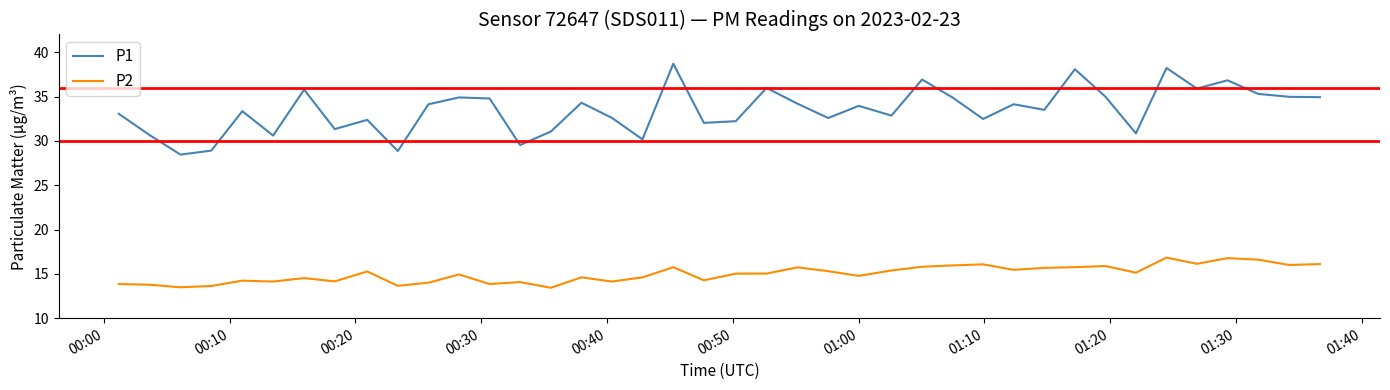

Which series has the largest total across all categories?

P1